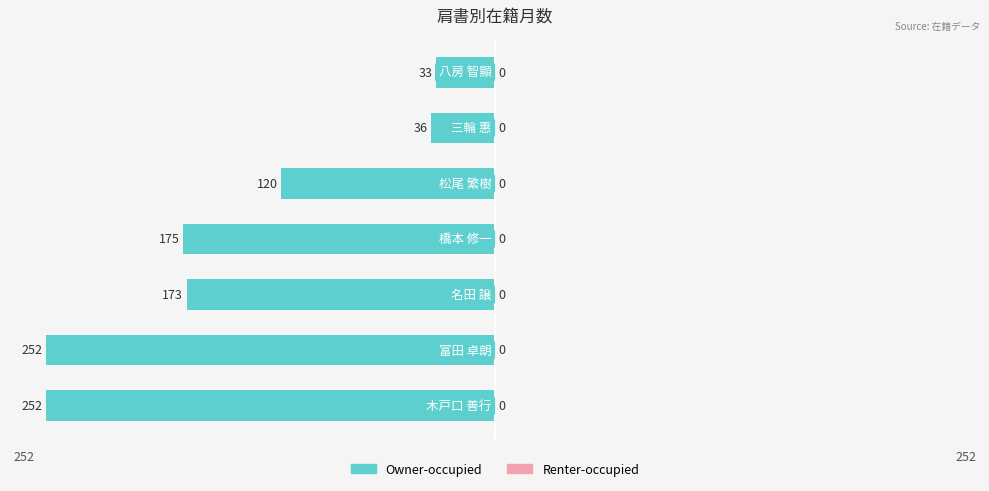

How many bars are there in total?

7